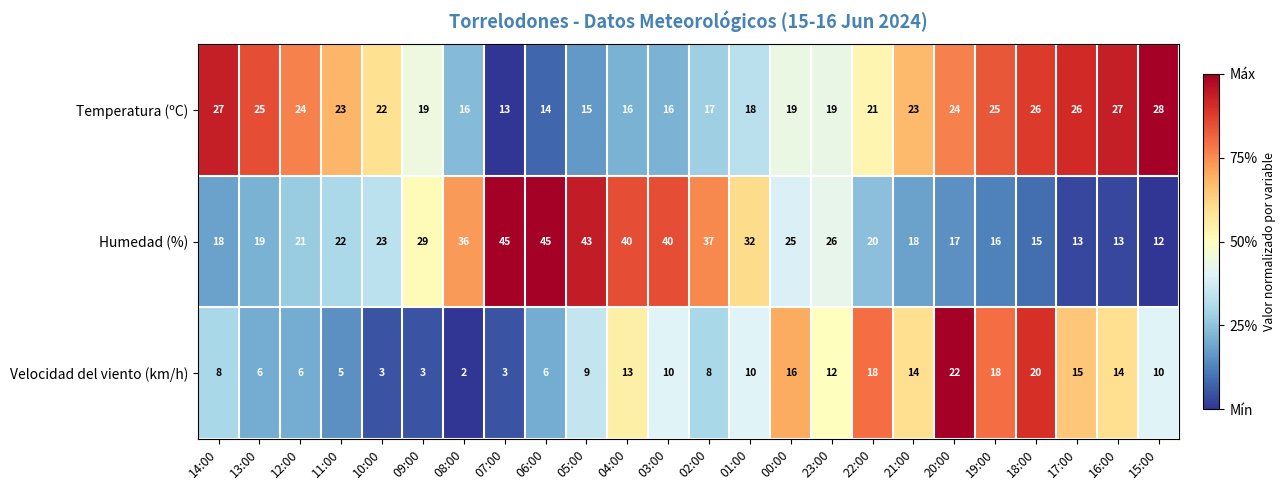

How many values in the Humedad (%) series are below 23?

12